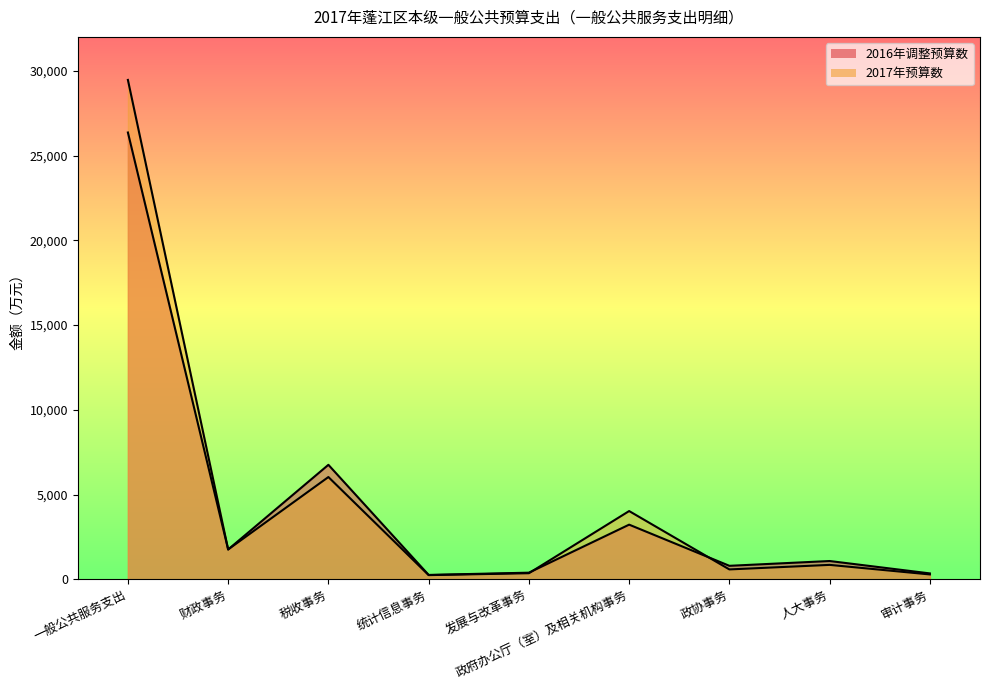

List the labels in order of 2016年调整预算数 value, largest first.

一般公共服务支出, 税收事务, 政府办公厅（室）及相关机构事务, 财政事务, 人大事务, 政协事务, 发展与改革事务, 审计事务, 统计信息事务